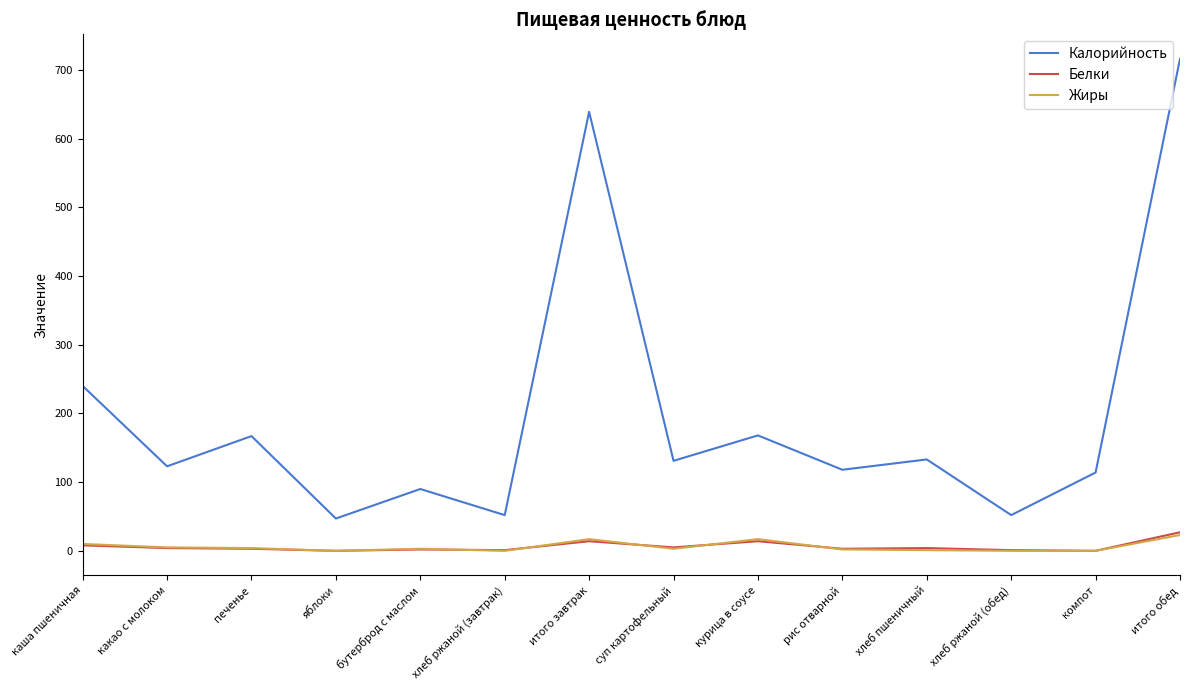

At which category is the sum across all series the highest?

итого обед